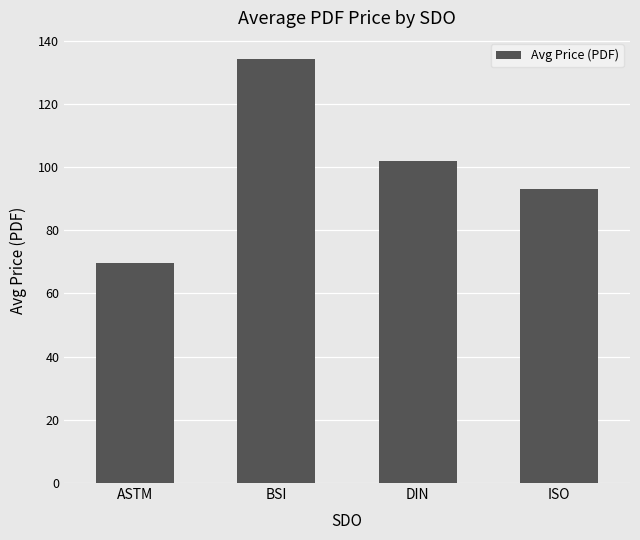

Reading right to left, what are all the values shown in this chart?

ISO=92.9	DIN=101.9	BSI=134.1	ASTM=69.6